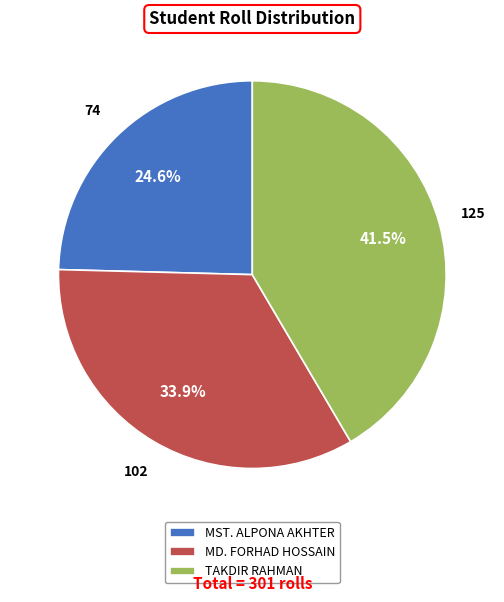

How much of the chart is everything except MST. ALPONA AKHTER?

75.4%